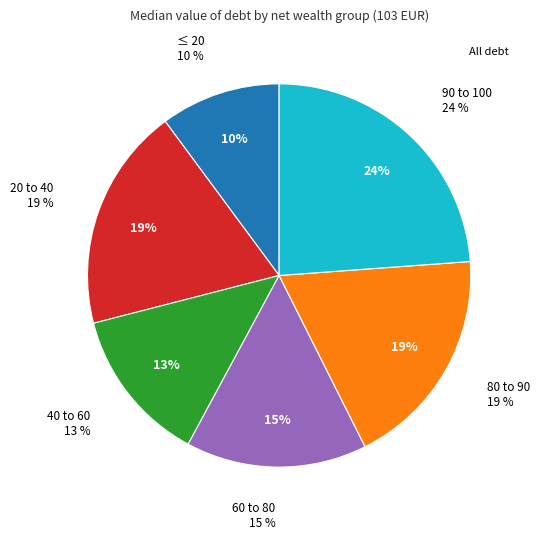

Rank the categories by value from highest to lowest.

90 to 100, 20 to 40, 80 to 90, 60 to 80, 40 to 60, ≤ 20